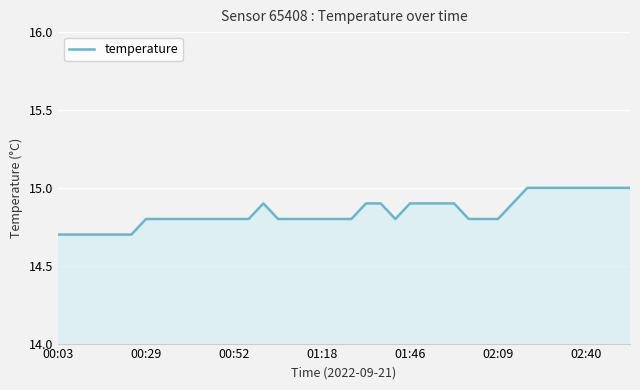

What is the difference between the maximum and minimum values?

0.3